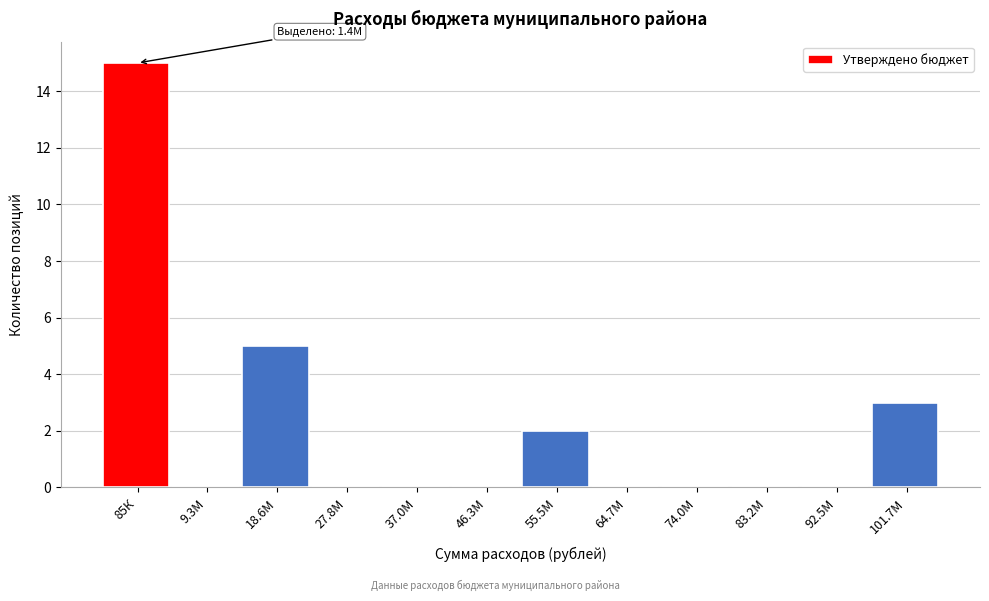

Reading left to right, list all the values displayed in this chart.

85К=15	9.3М=0	18.6М=5	27.8М=0	37.0М=0	46.3М=0	55.5М=2	64.7М=0	74.0М=0	83.2М=0	92.5М=0	101.7М=3